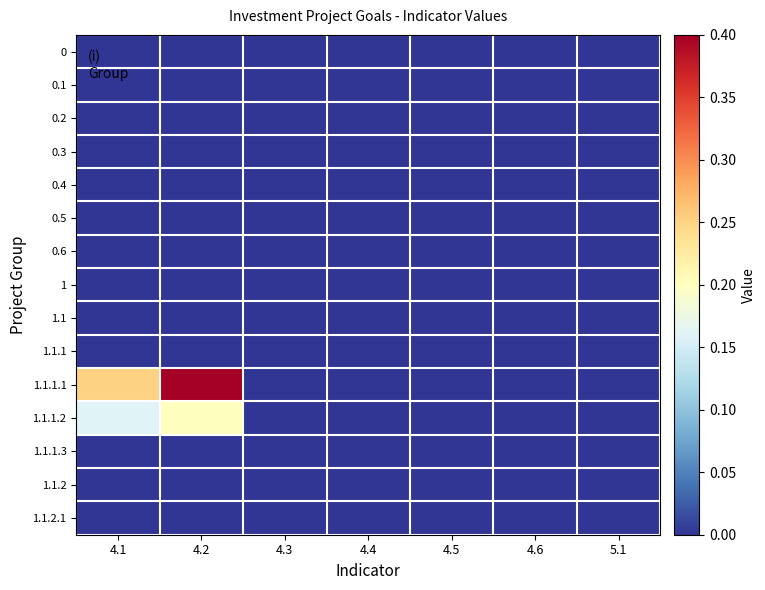

Which series has the largest total across all categories?

1.1.1.1